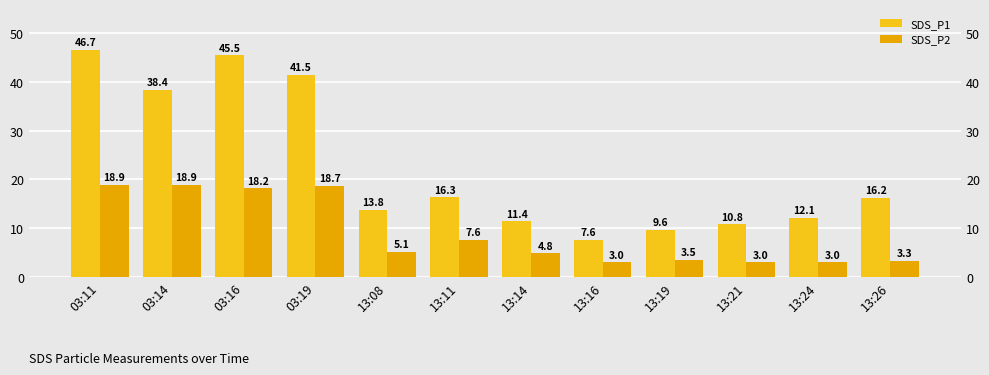

The SDS_P2 series shows 3.3 at 13:26. True or false?

True